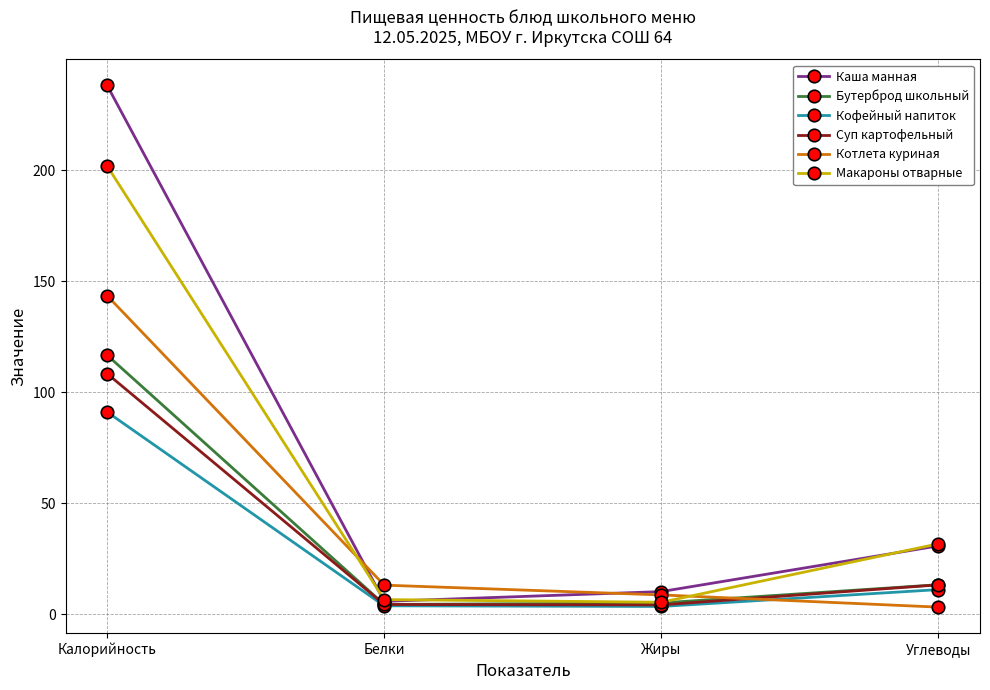

How many data points in Кофейный напиток are above 11?

2